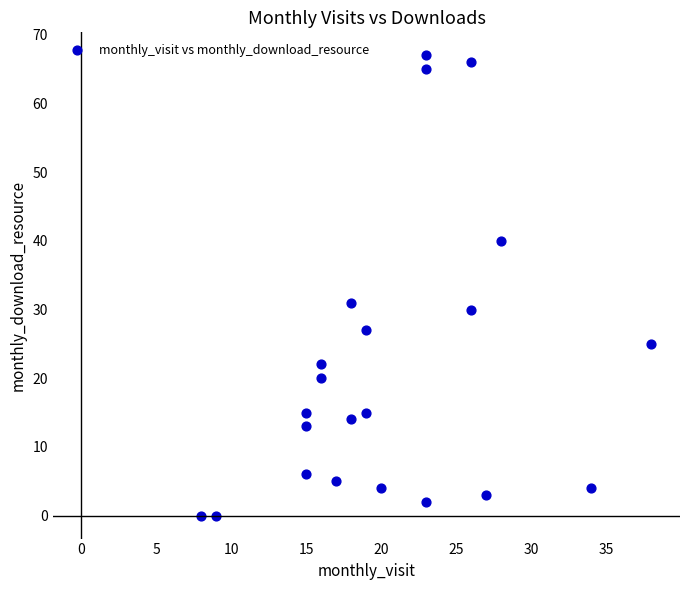

What is the range of X values (max minus min)?

30